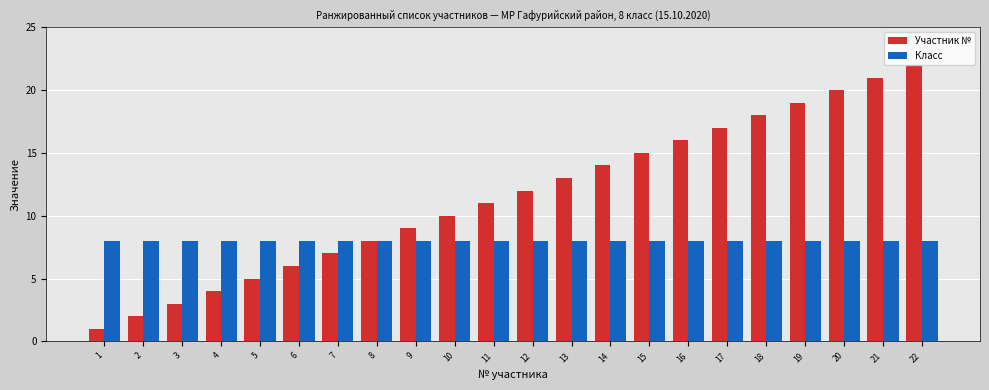

Reading left to right, transcribe all the data shown in this chart.

Участник №: 1=1	2=2	3=3	4=4	5=5	6=6	7=7	8=8	9=9	10=10	11=11	12=12	13=13	14=14	15=15	16=16	17=17	18=18	19=19	20=20	21=21	22=22
Класс: 1=8	2=8	3=8	4=8	5=8	6=8	7=8	8=8	9=8	10=8	11=8	12=8	13=8	14=8	15=8	16=8	17=8	18=8	19=8	20=8	21=8	22=8